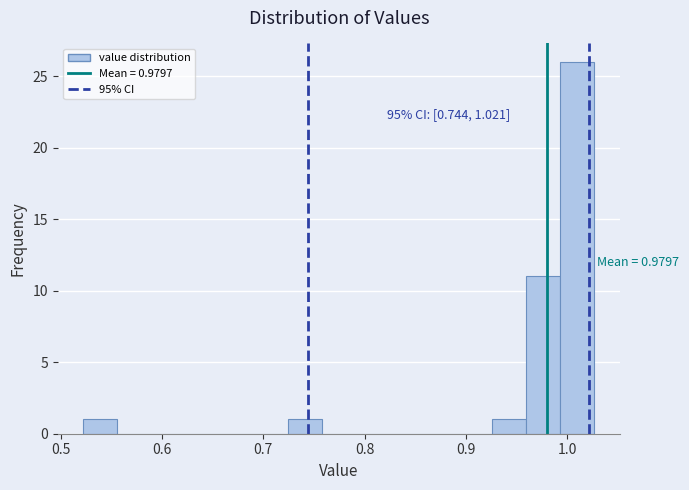

Read against the x-axis, roughly where is the centre of the tallest bar?

1.01